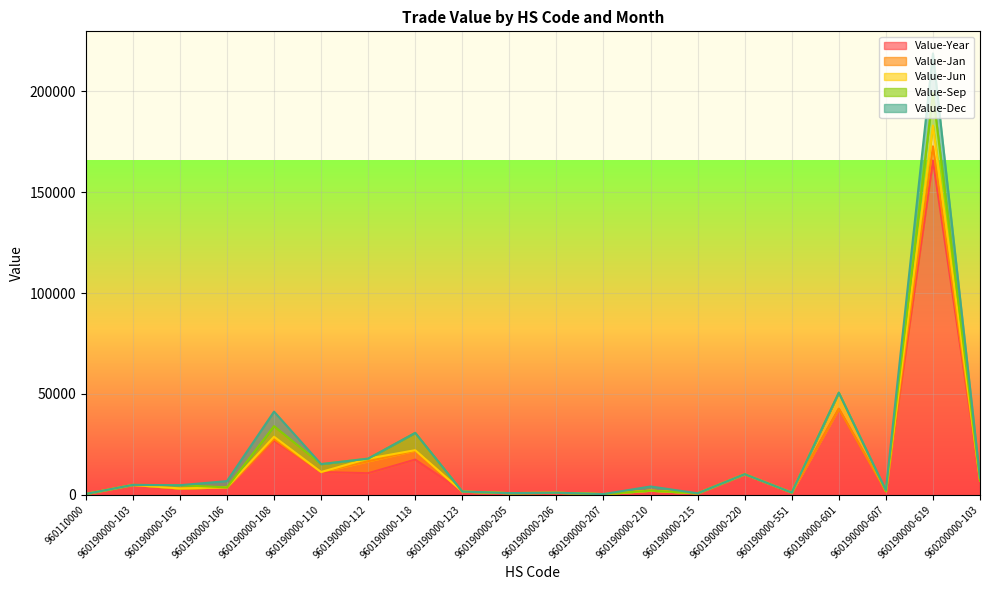

What is the difference between the second highest and minimum values in the Value-Jun series?

7997